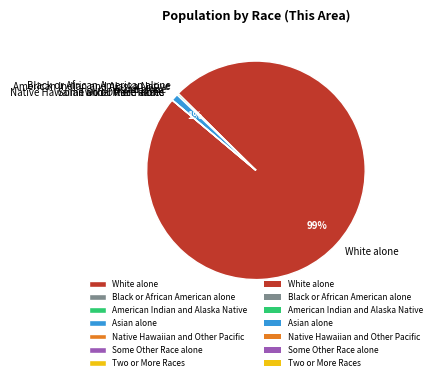

Is there a majority slice in this chart?

Yes